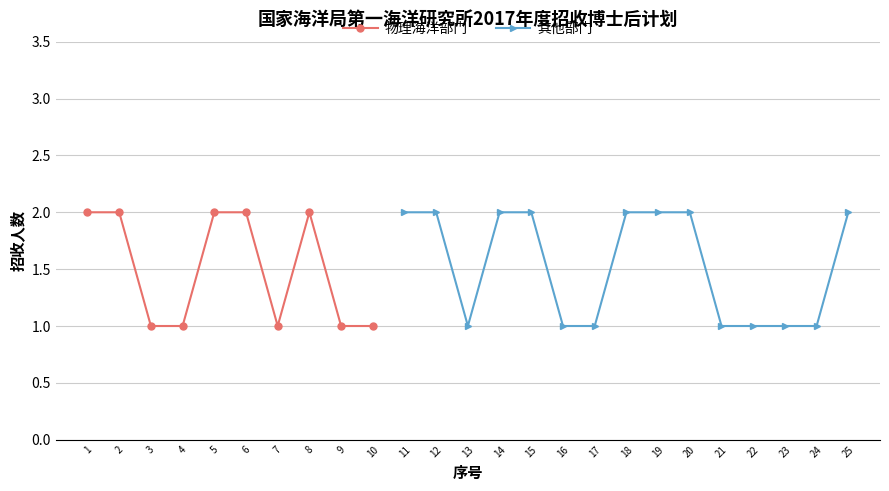

How many interior local valleys (lower than both neighbors) does the data have?

1